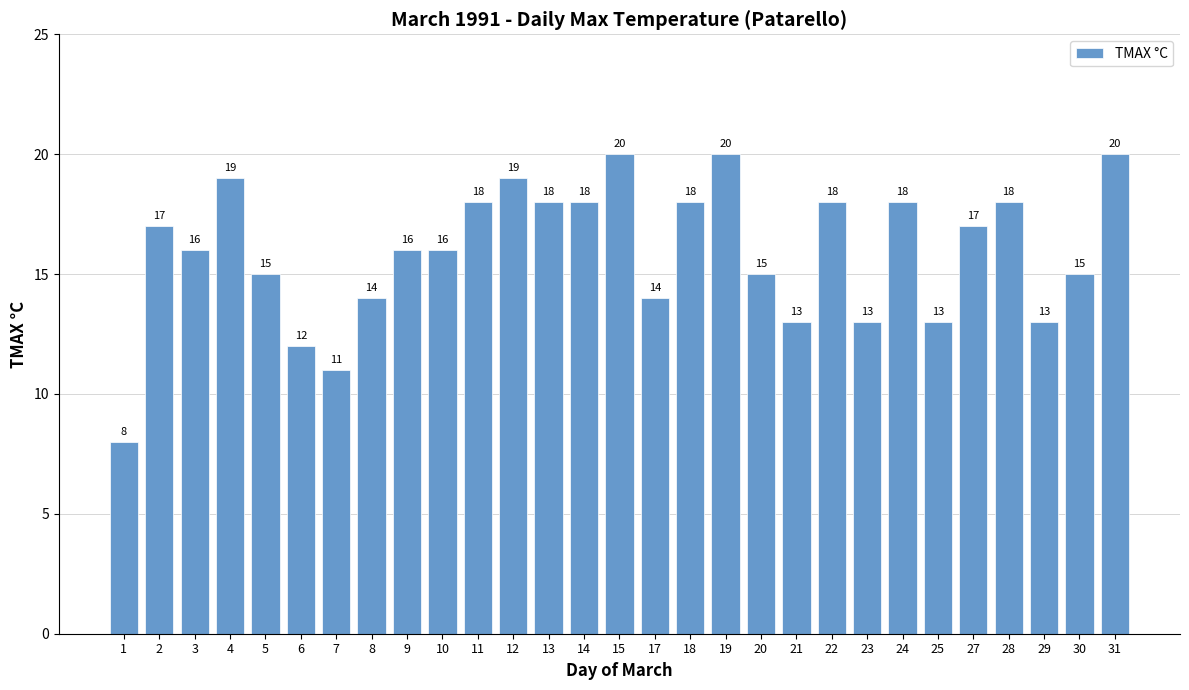

What is the smallest value displayed?

8